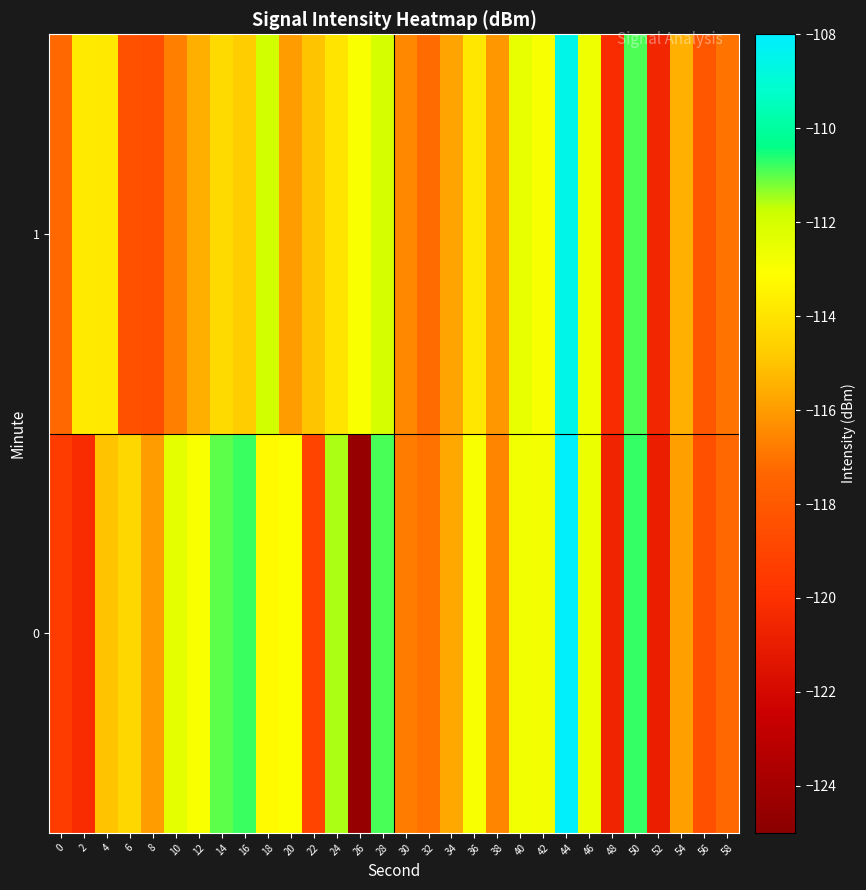

Which series changed the most between 8 and 32?

1